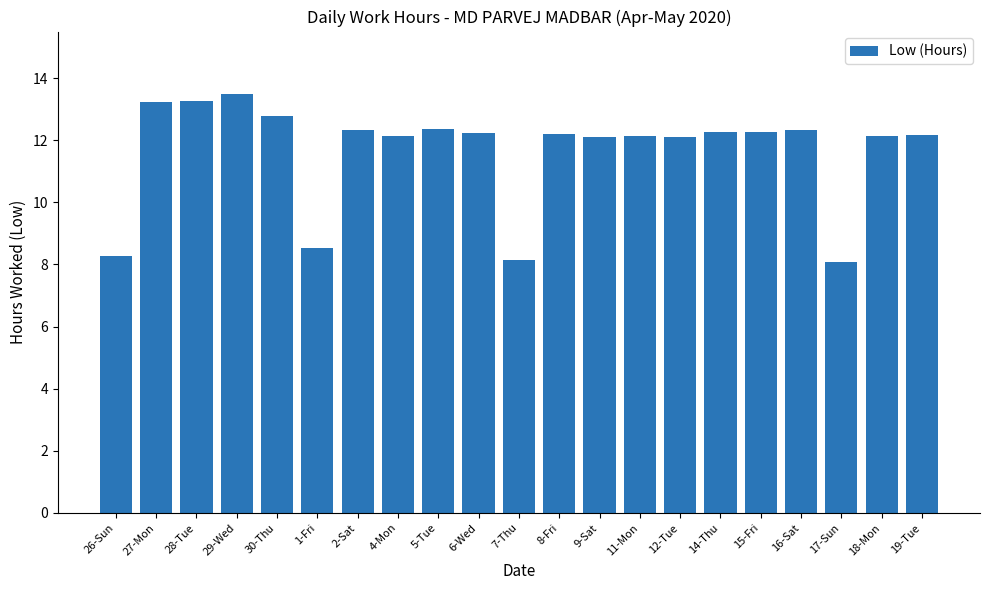

What is the label of the 8th bar from the right?

11-Mon